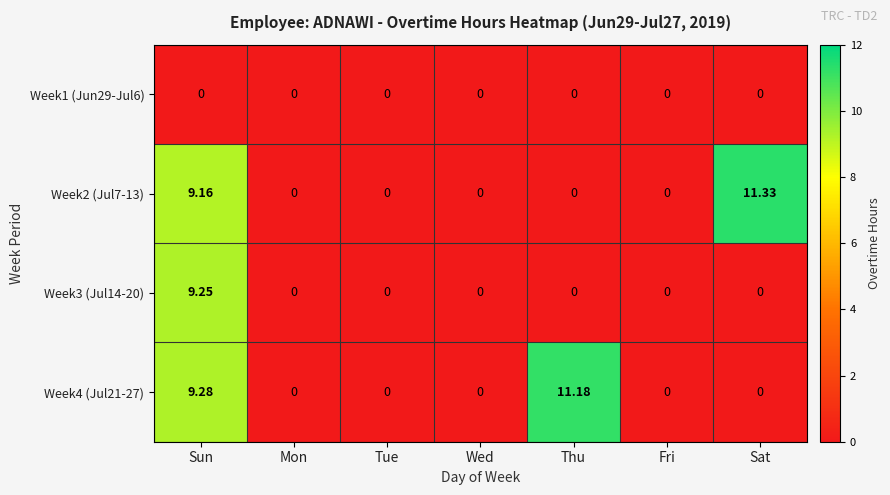

What is the total value across all series at Thu?

11.2